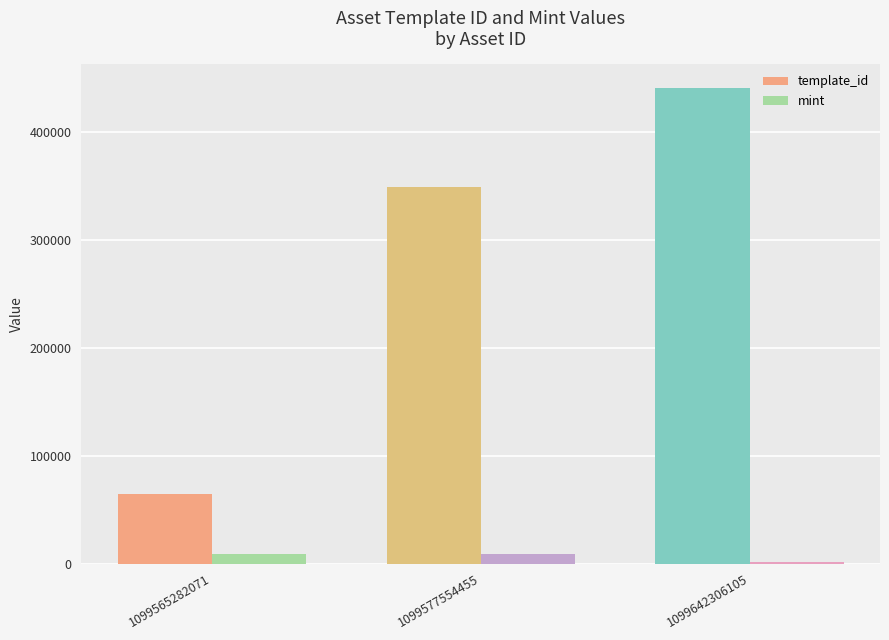

The template_id series shows 64660 at 1099565282071. True or false?

True